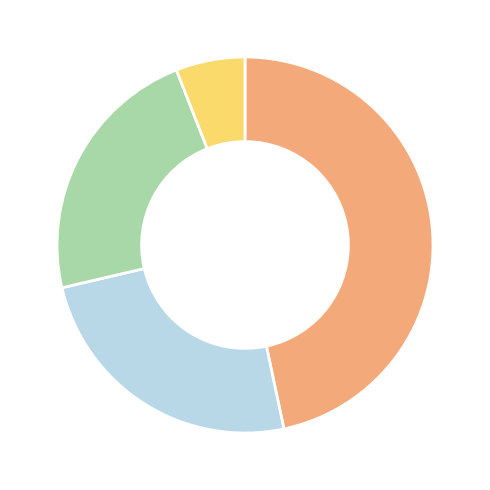

Is there a majority slice in this chart?

No